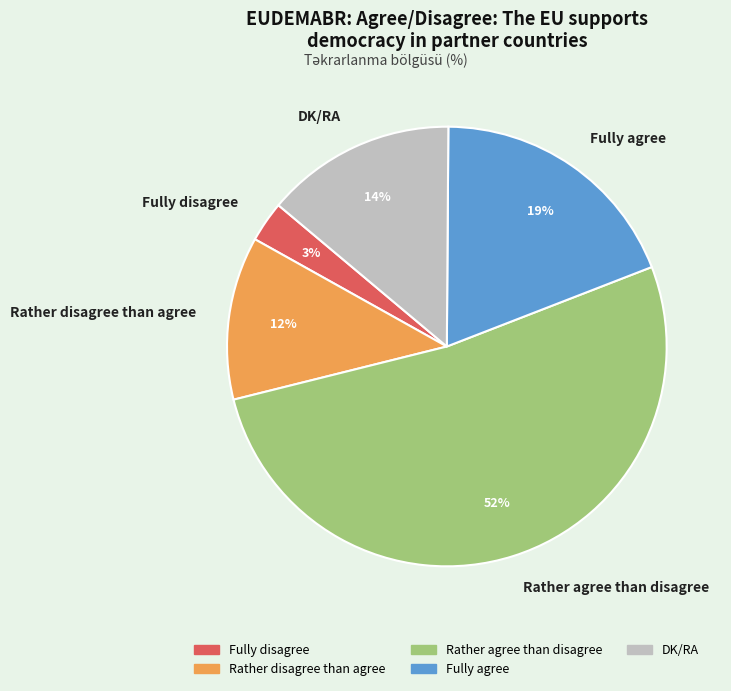

To the nearest percent, what is the difference between the Rather agree than disagree and DK/RA slice percentages?

38%